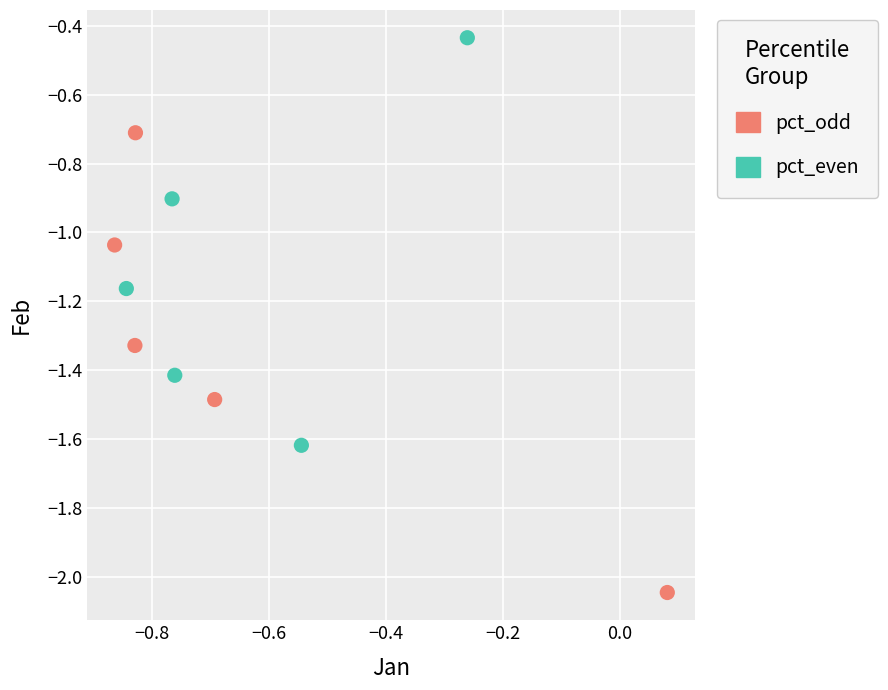

Which series reaches the maximum Y coordinate?

pct_even